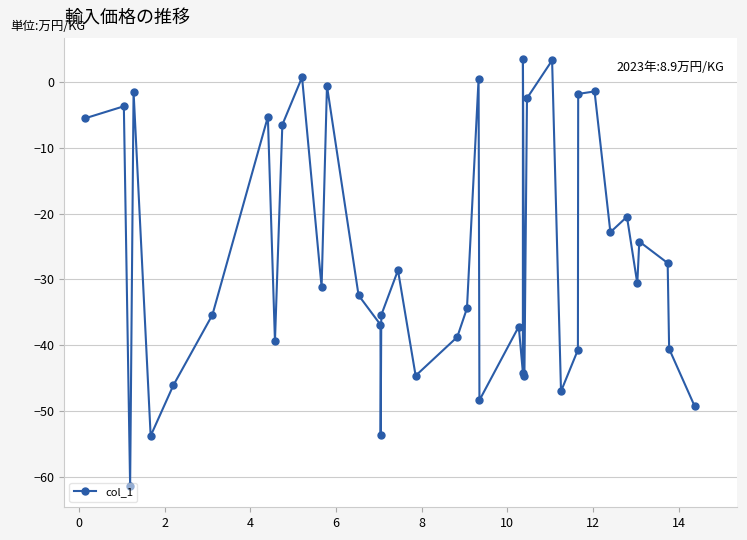

What is the value of the 16th point from the left?

-53.6